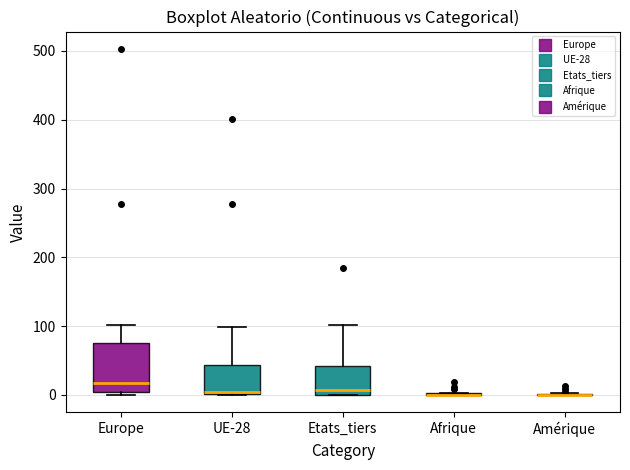

Reading left to right, transcribe this box plot: for each box, give where its median line is, the range the box spans, and where its two whiskers end, as read against the y-axis. The values are not printed on the chart, so give them approximately, as read against the axis.

Europe: median 20, box 0 to 80, whiskers 0 (just below the box's lower edge) to 100
UE-28: median 0 (just above the box's lower edge), box 0 to 40, whiskers 0 to 100
Etats_tiers: median 10, box 0 to 40, whiskers 0 to 100
Afrique: box collapsed to a line at 0, whiskers 0 to 0
Amérique: box collapsed to a line at 0, whiskers 0 to 0